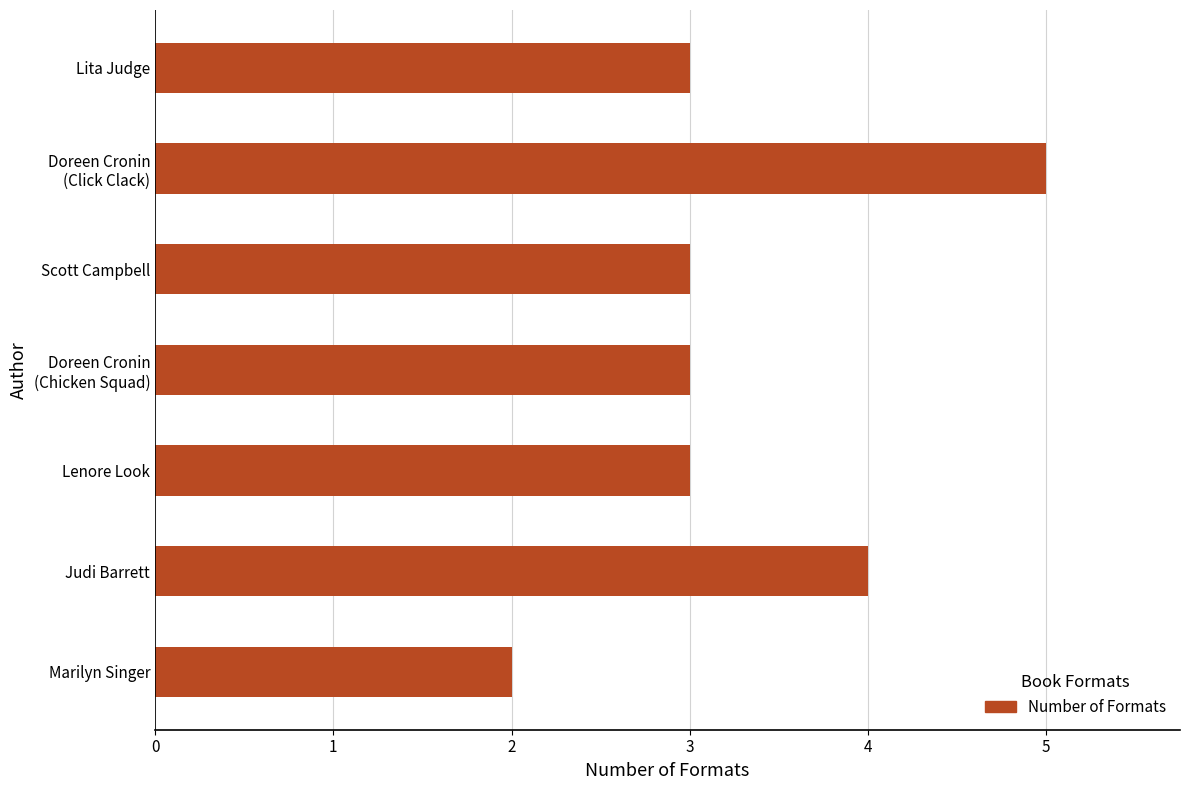

How many bars are there in total?

7